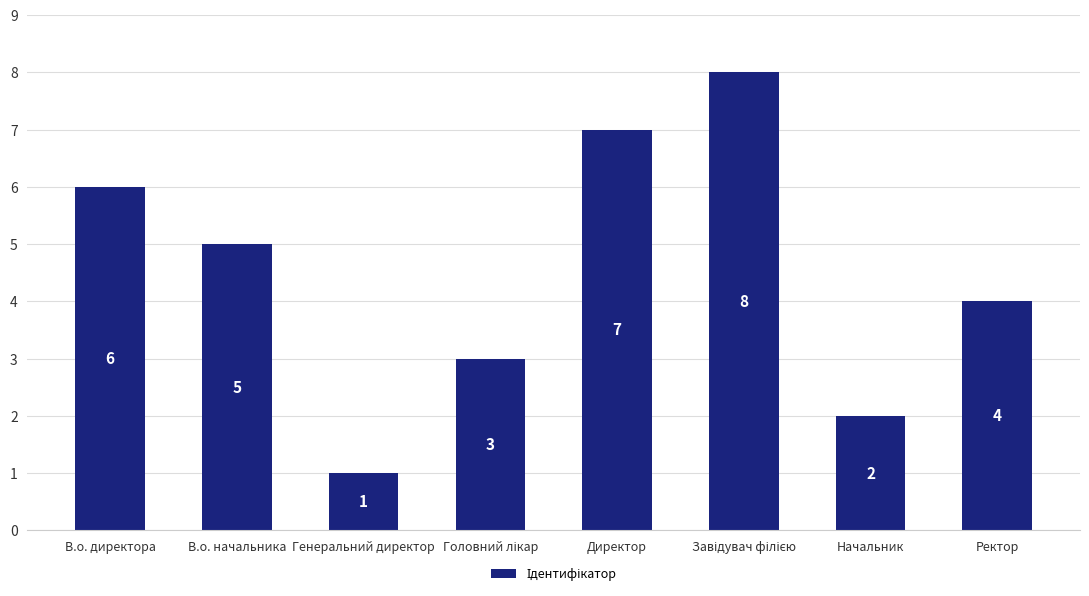

Between В.о. начальника and Генеральний директор, which is larger?

В.о. начальника